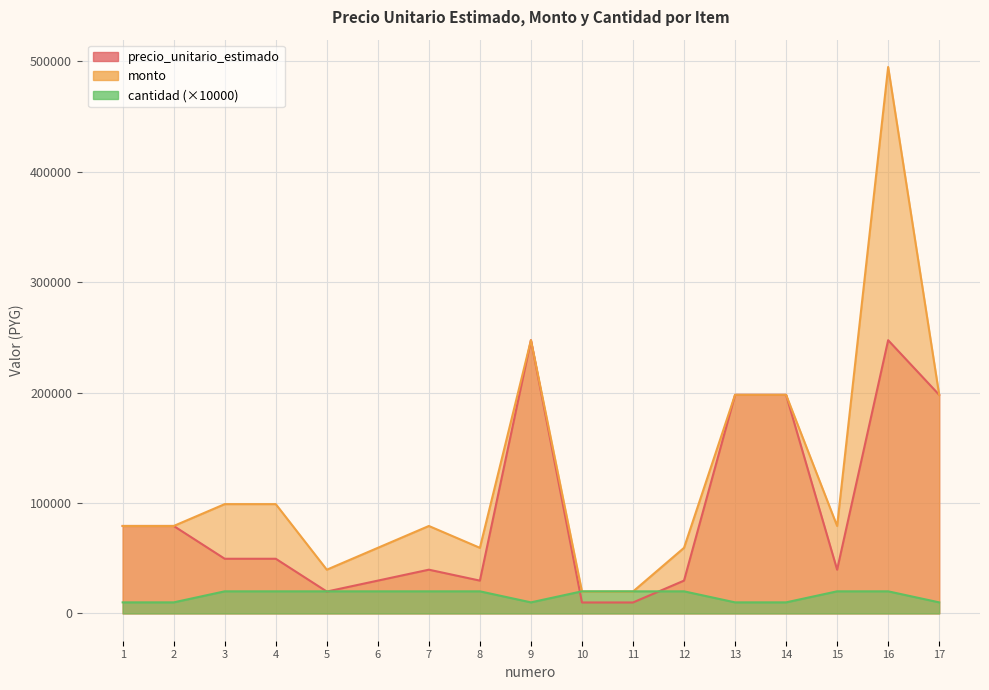

What is the average value of the precio_unitario_estimado series?

91429